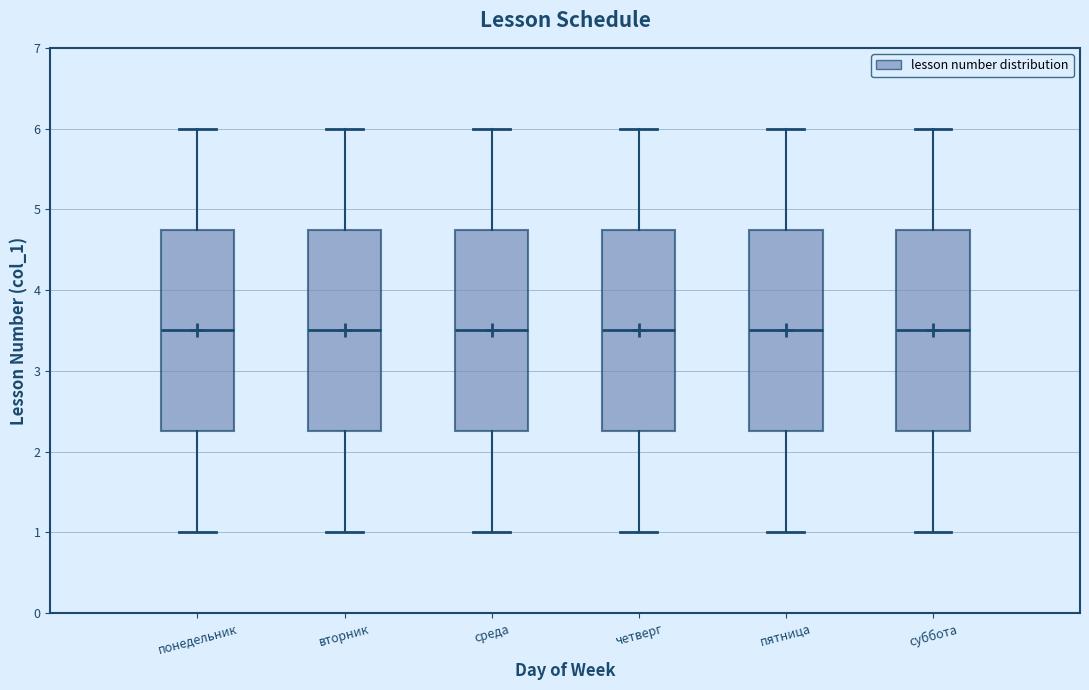

Reading left to right, transcribe this box plot: for each box, give where its median line is, the range the box spans, and where its two whiskers end, as read against the y-axis. The values are not printed on the chart, so give them approximately, as read against the axis.

понедельник: median 3.5, box 2.3 to 4.8, whiskers 1.0 to 6.0
вторник: median 3.5, box 2.3 to 4.8, whiskers 1.0 to 6.0
среда: median 3.5, box 2.3 to 4.8, whiskers 1.0 to 6.0
четверг: median 3.5, box 2.3 to 4.8, whiskers 1.0 to 6.0
пятница: median 3.5, box 2.3 to 4.8, whiskers 1.0 to 6.0
суббота: median 3.5, box 2.3 to 4.8, whiskers 1.0 to 6.0